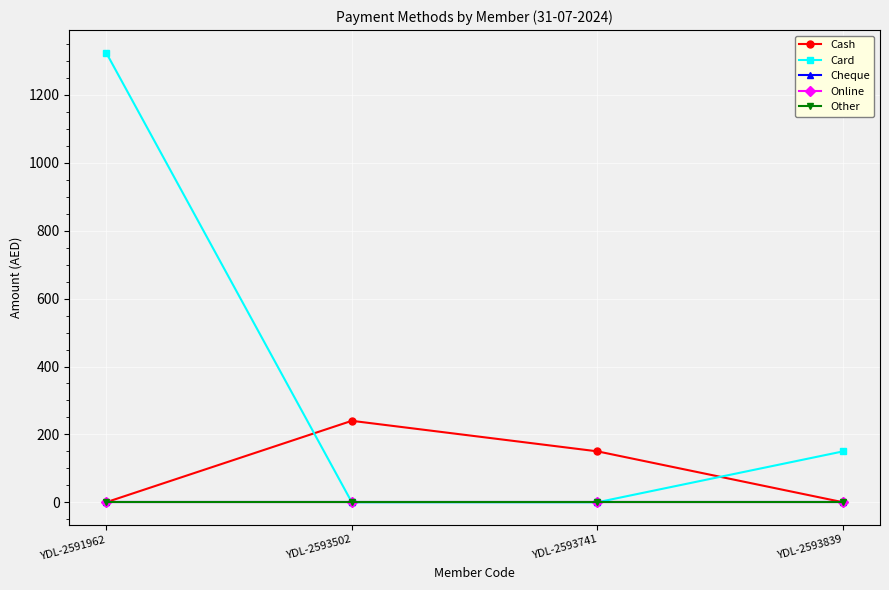

Which category has the lowest value across all series?

YDL-2591962